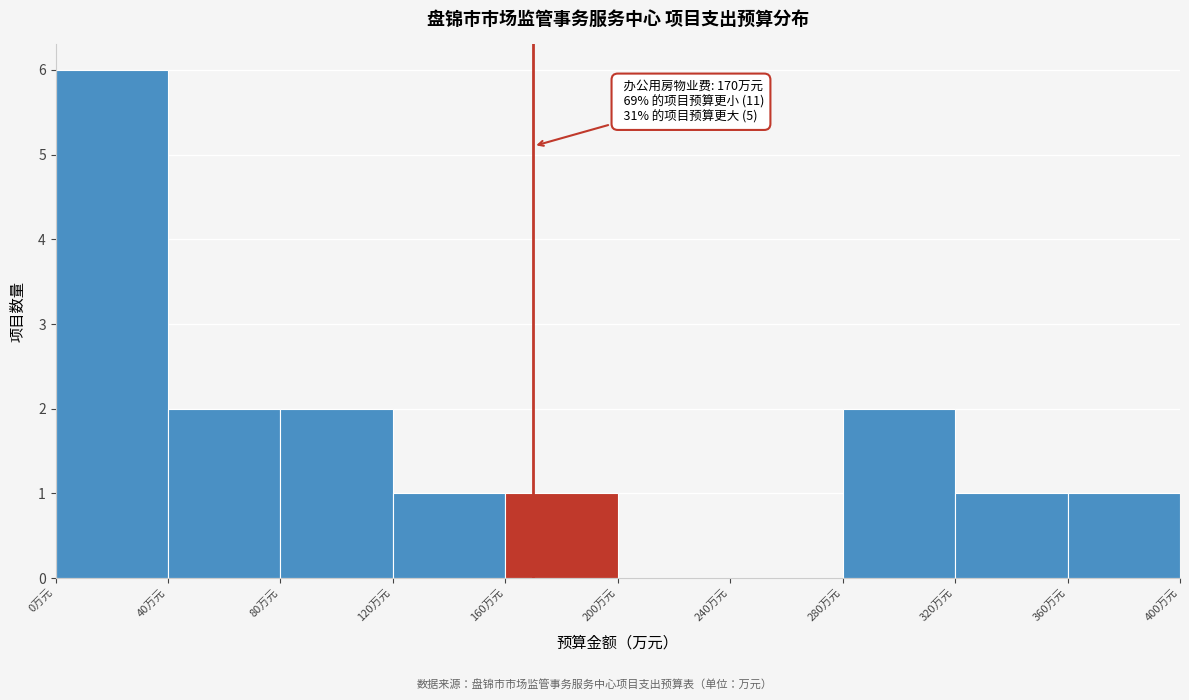

Over which range of the x-axis is the bar tallest?

0 to 40